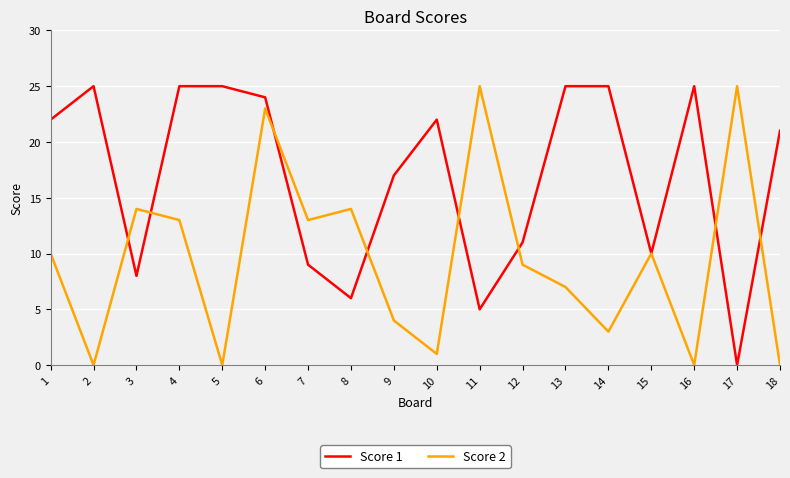

What are all the series names shown in the legend?

Score 1, Score 2